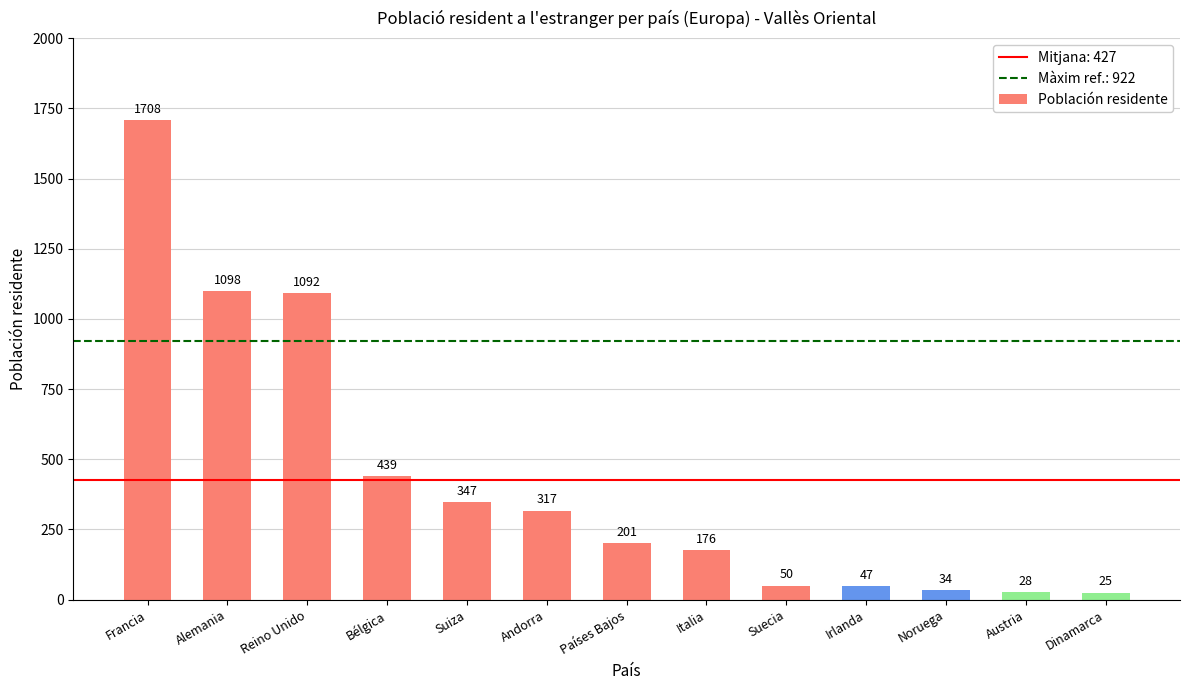

Reading left to right, extract all data points from this chart.

Francia=1708	Alemania=1098	Reino Unido=1092	Bélgica=439	Suiza=347	Andorra=317	Países Bajos=201	Italia=176	Suecia=50	Irlanda=47	Noruega=34	Austria=28	Dinamarca=25